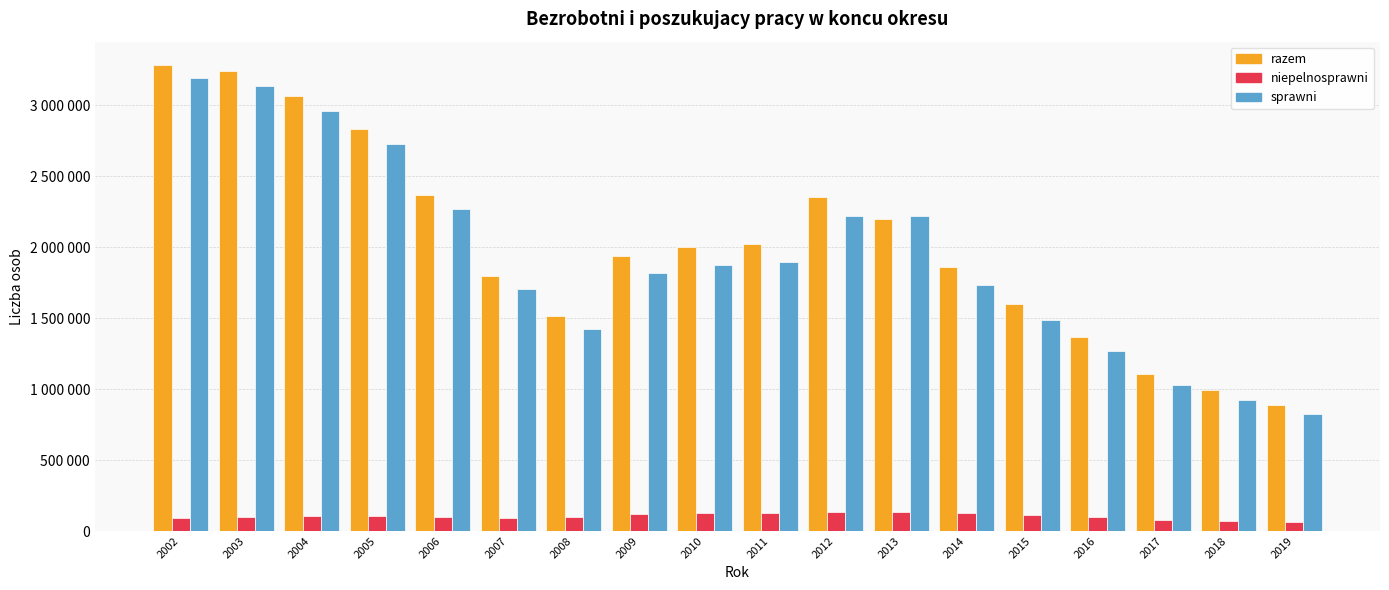

Which series has the largest total across all categories?

razem